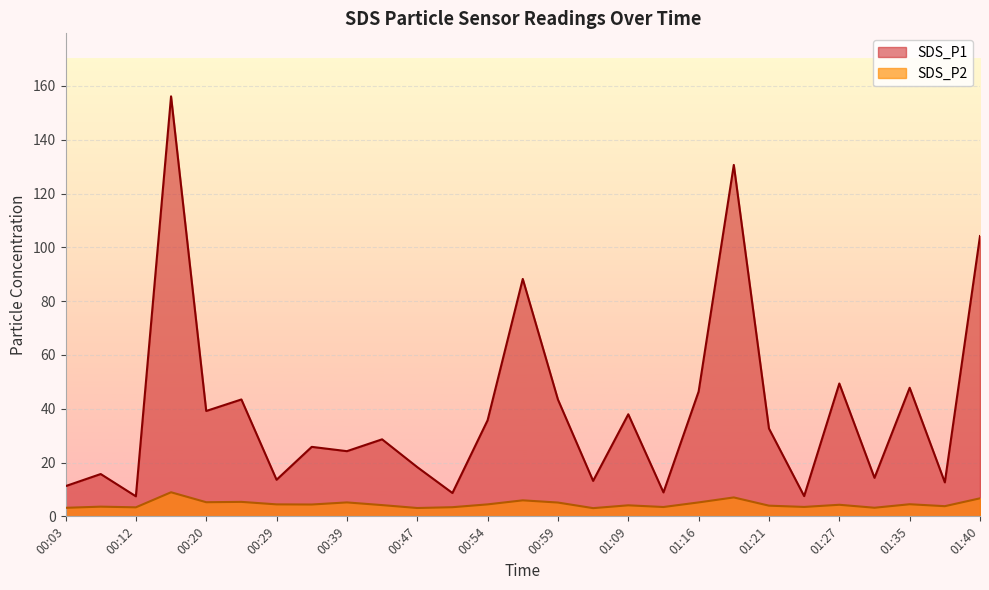

Rank the series at 00:59 from lowest to highest value.

SDS_P2, SDS_P1